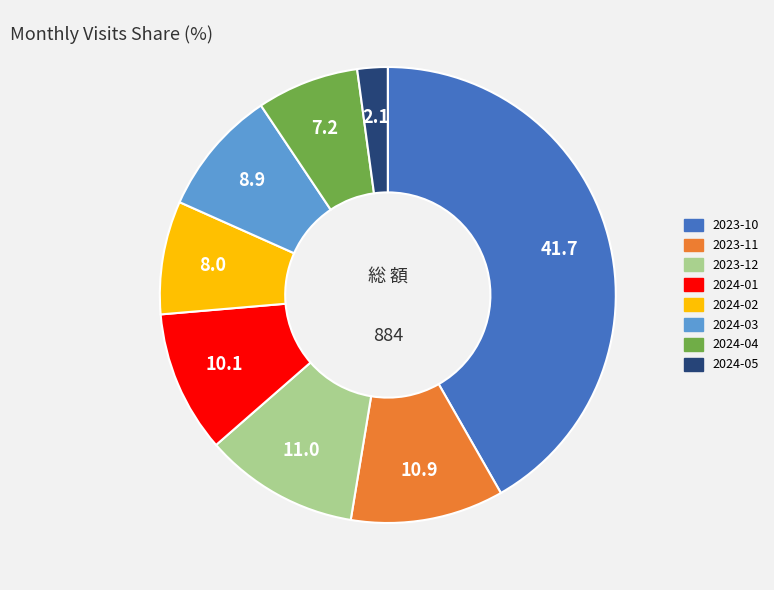

Is it true that 2024-03 is 1% of the pie?

False